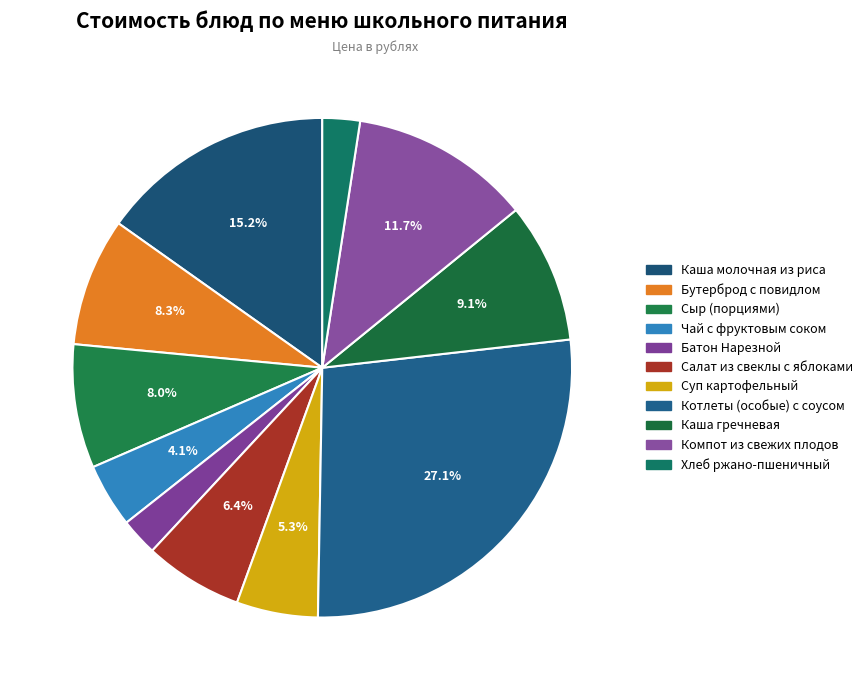

Which slice is the largest?

Котлеты (особые) с соусом